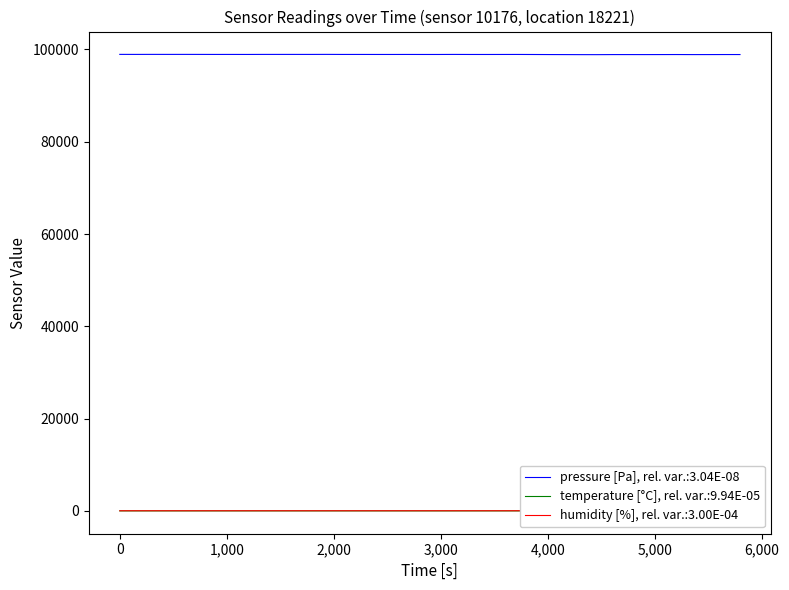

True or false: pressure [Pa], rel. var.:3.04E-08 and humidity [%], rel. var.:3.00E-04 cross at least once.

False